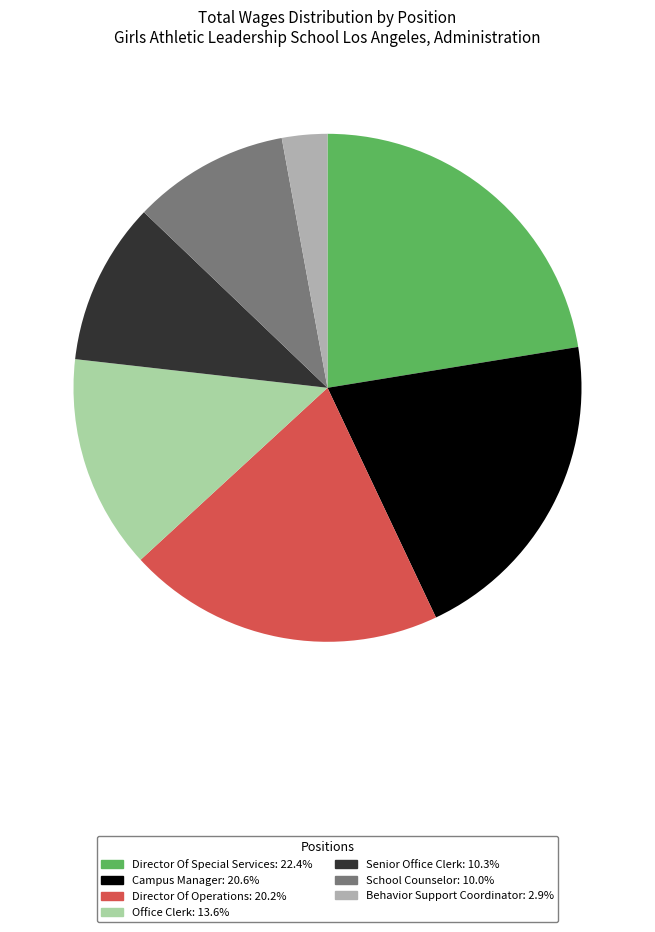

Approximately how many times larger is the value at Director Of Special Services compared to Behavior Support Coordinator?

7.8